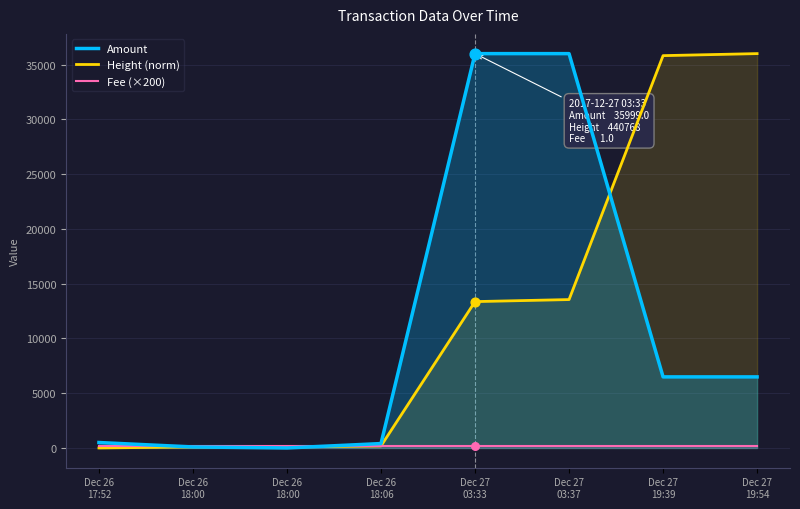

Is the value of Height (norm) at Dec 26
18:00 greater than the value of Fee (×200) at Dec 26
18:00?

No